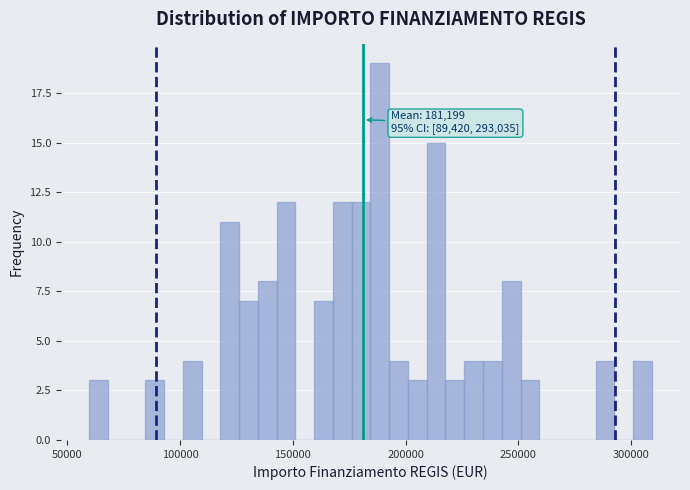

Read against the x-axis, roughly where is the centre of the tallest bar?

190000